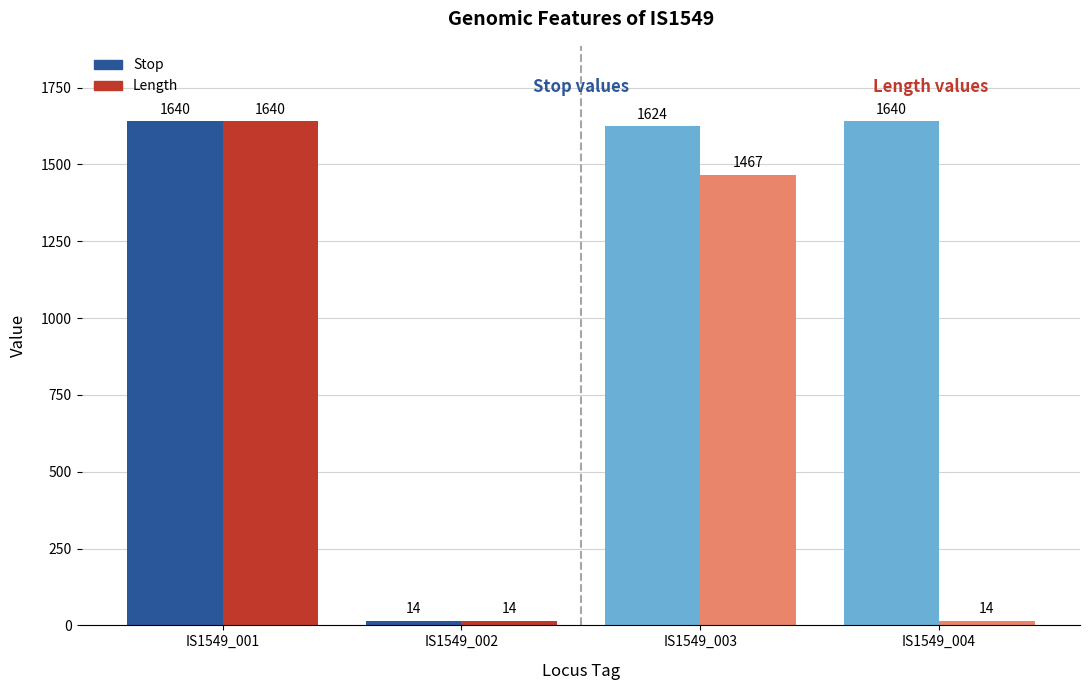

What are all the series names shown in the legend?

Stop, Length